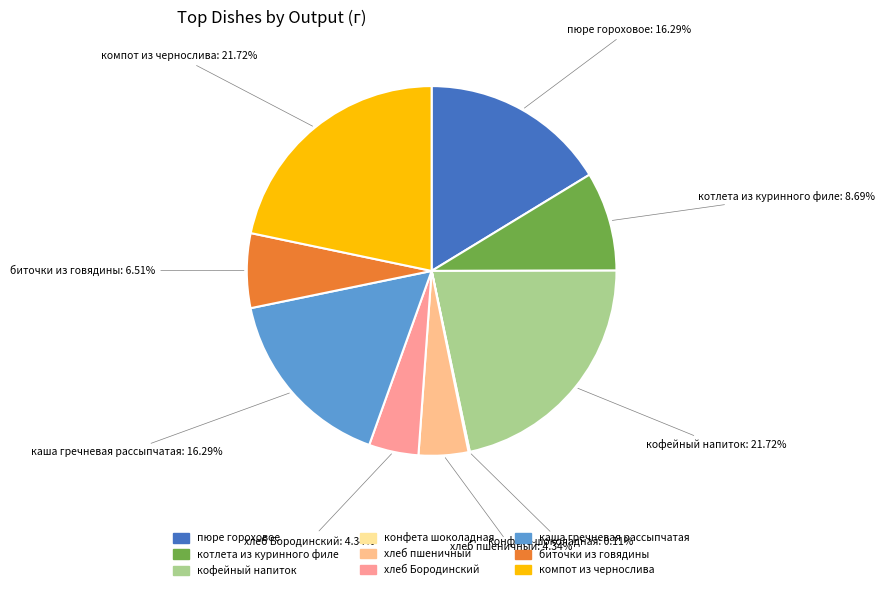

Is there a majority slice in this chart?

No